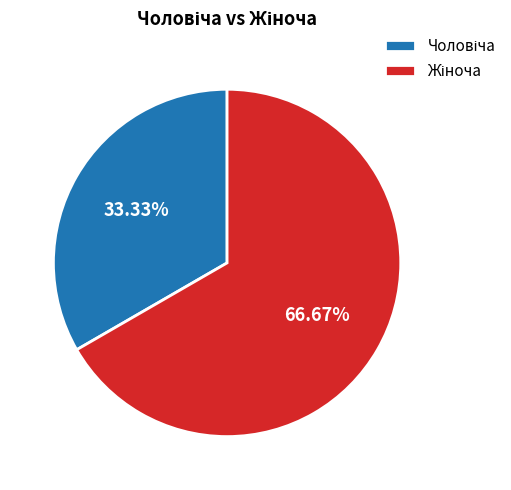

Is there a majority slice in this chart?

Yes